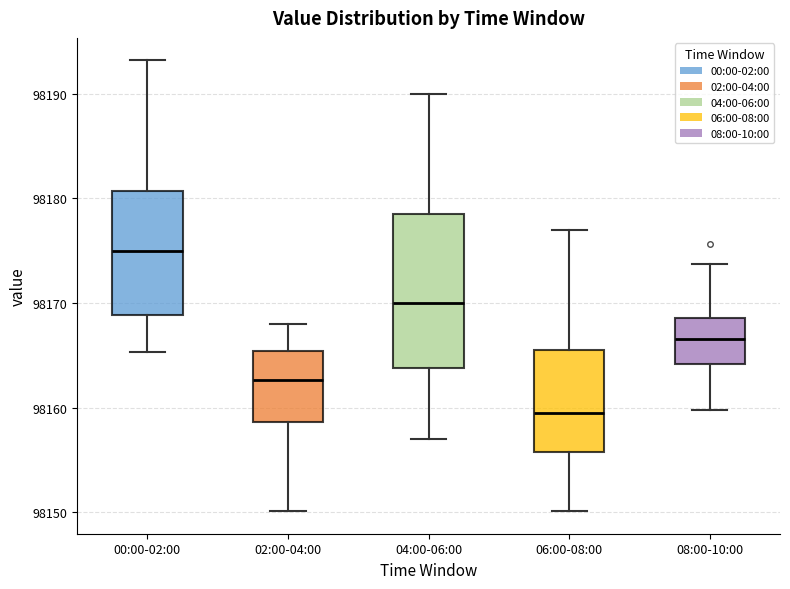

Reading left to right, read every box against the y-axis: the position of its median line, the range the box covers, and the ends of its whiskers. The values are not printed on the chart, so give them approximately, as read against the axis.

00:00-02:00: median 98175, box 98169 to 98181, whiskers 98165 to 98193
02:00-04:00: median 98163, box 98159 to 98165, whiskers 98150 to 98168
04:00-06:00: median 98170, box 98164 to 98179, whiskers 98157 to 98190
06:00-08:00: median 98160, box 98156 to 98166, whiskers 98150 to 98177
08:00-10:00: median 98167, box 98164 to 98169, whiskers 98160 to 98174